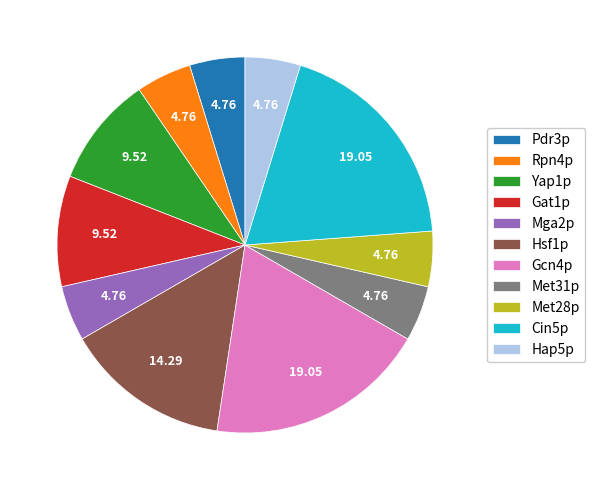

Do Rpn4p and Mga2p together represent more than half of the pie?

No